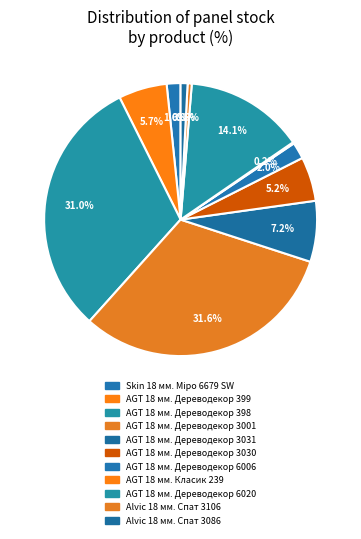

To the nearest percent, what percentage of the pie is AGT 18 мм. Дереводекор 6020?

14%